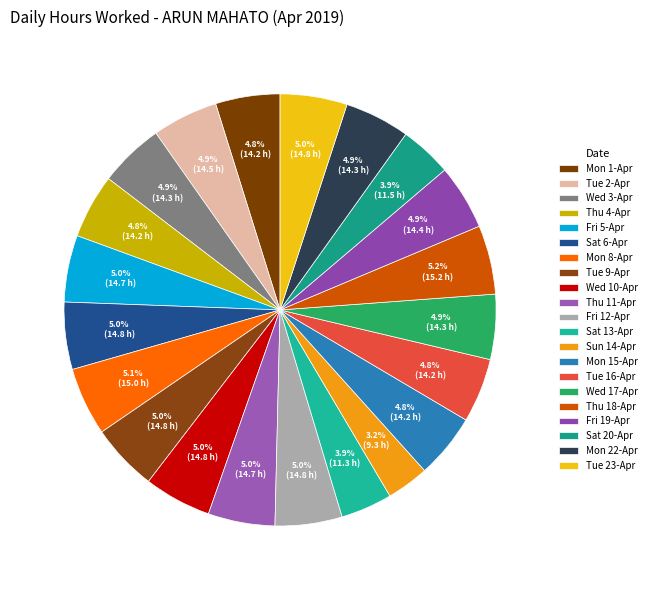

What is the change in value from Tue 2-Apr to Tue 23-Apr?

+0.3